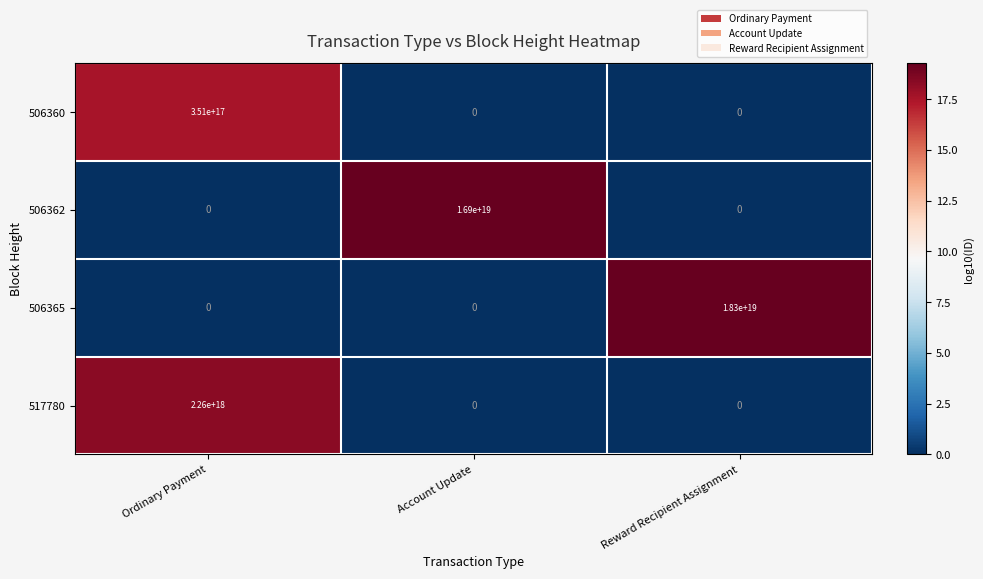

Which label corresponds to the largest value in the chart?

Reward Recipient Assignment